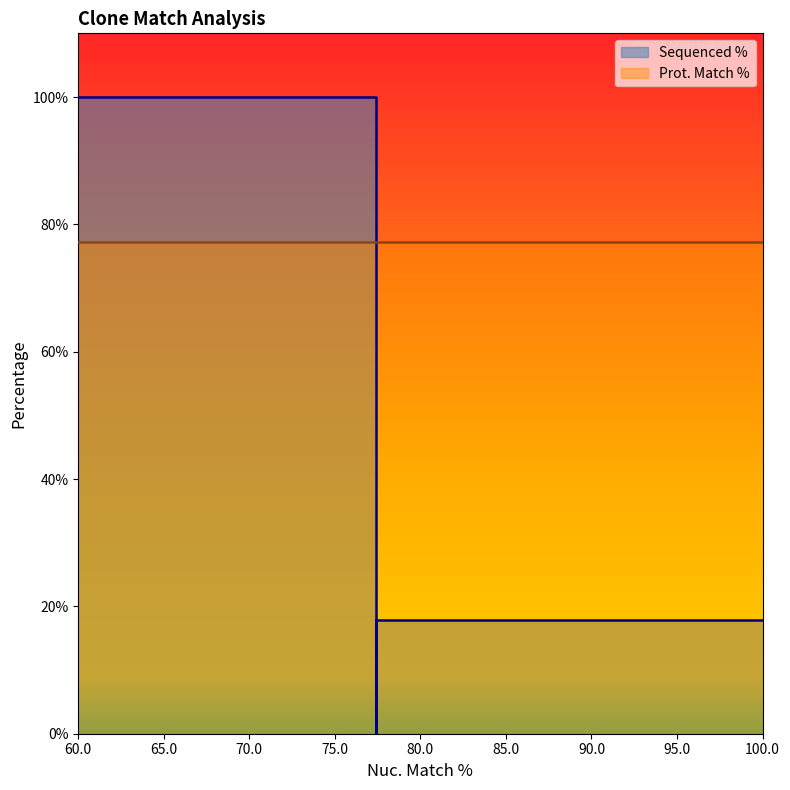

How many lines are shown in the chart?

2